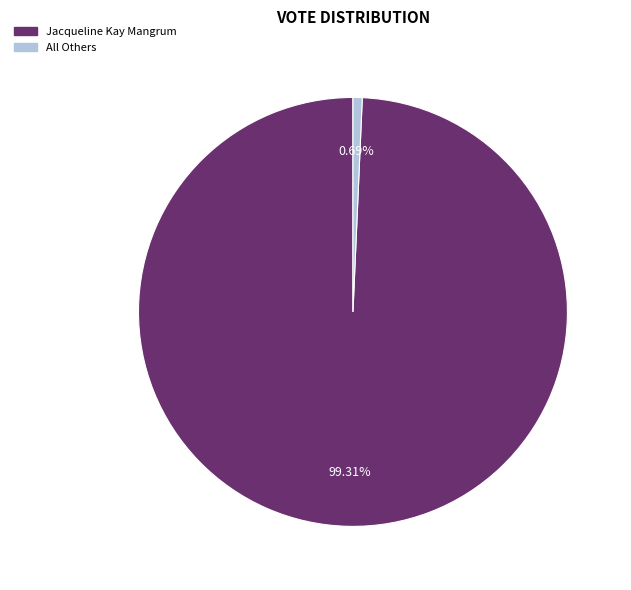

Do All Others and Jacqueline Kay Mangrum together represent more than half of the pie?

Yes